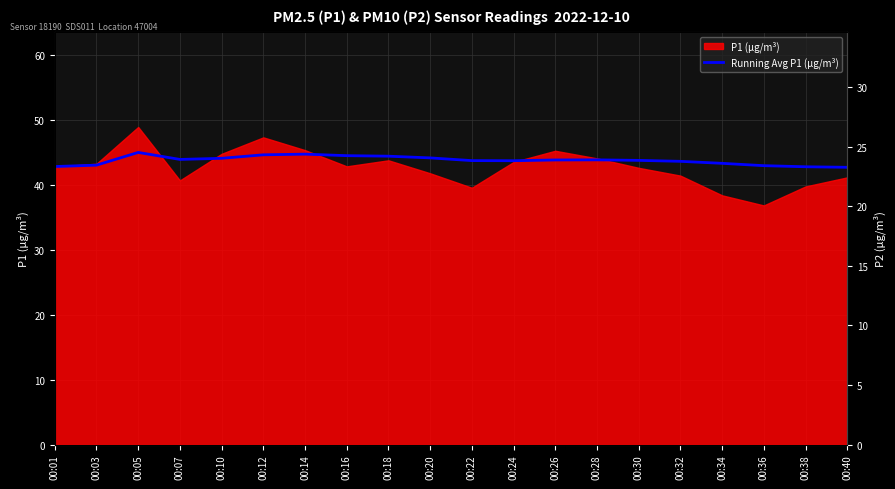

How many categories are shown in the chart?

20